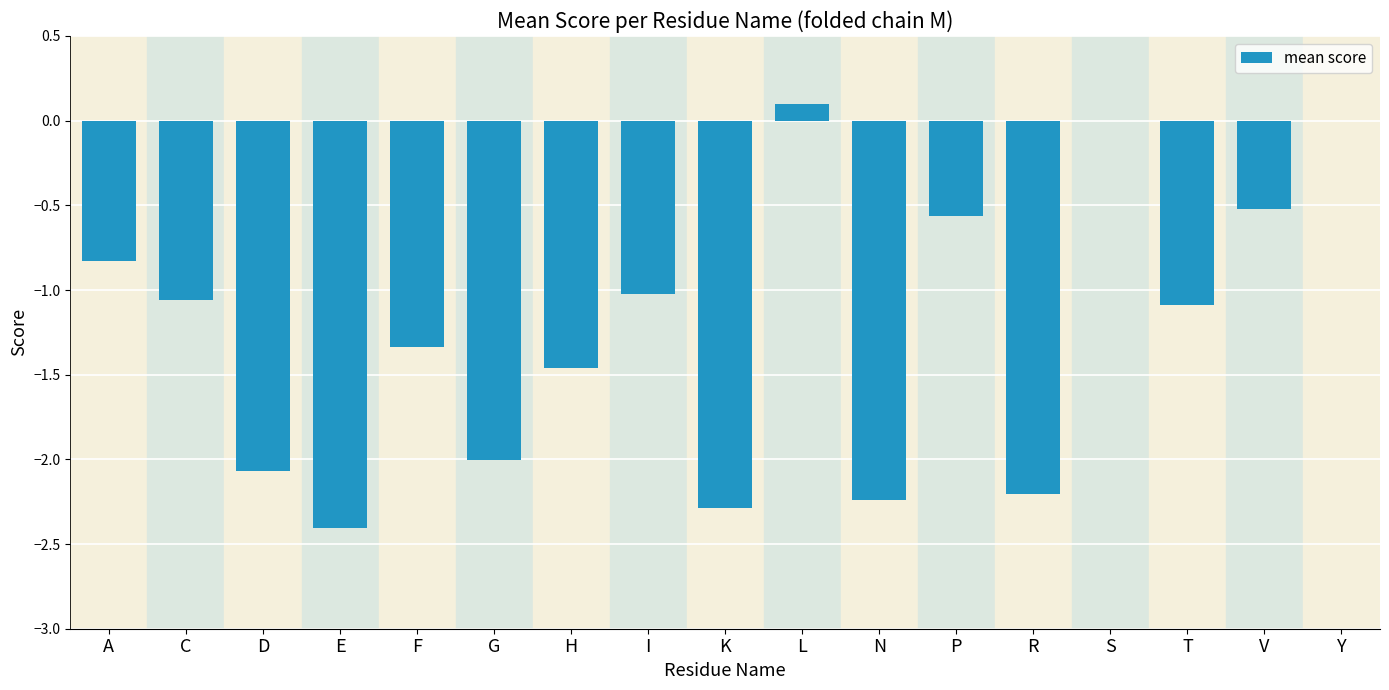

At which category does the chart reach its peak across all series?

L